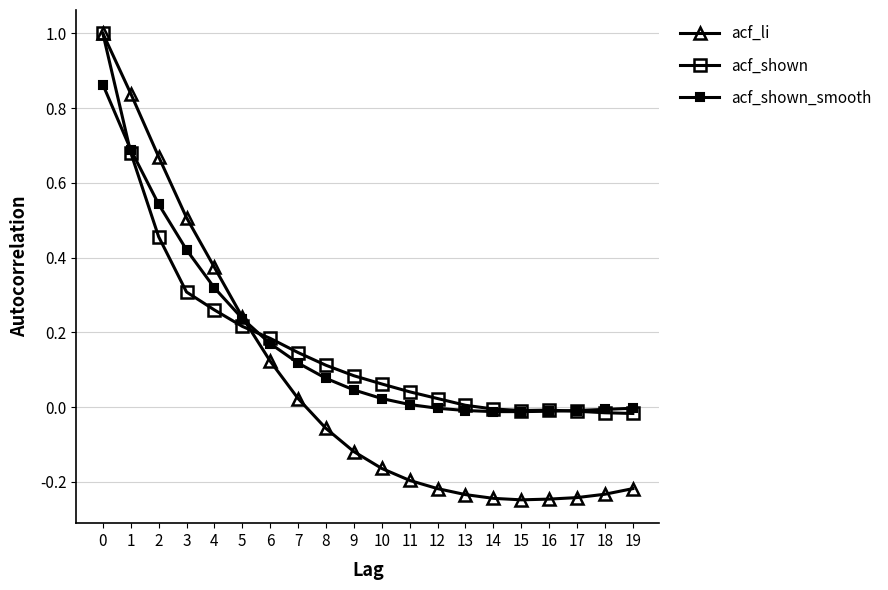

How many lines are shown in the chart?

3